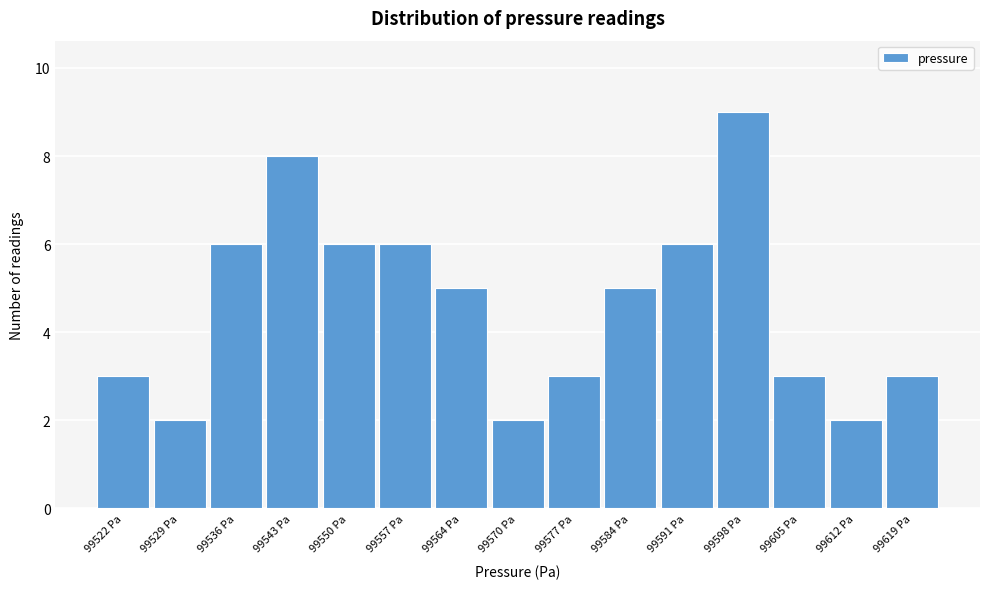

Reading right to left, extract all data points from this chart.

3	2	3	9	6	5	3	2	5	6	6	8	6	2	3